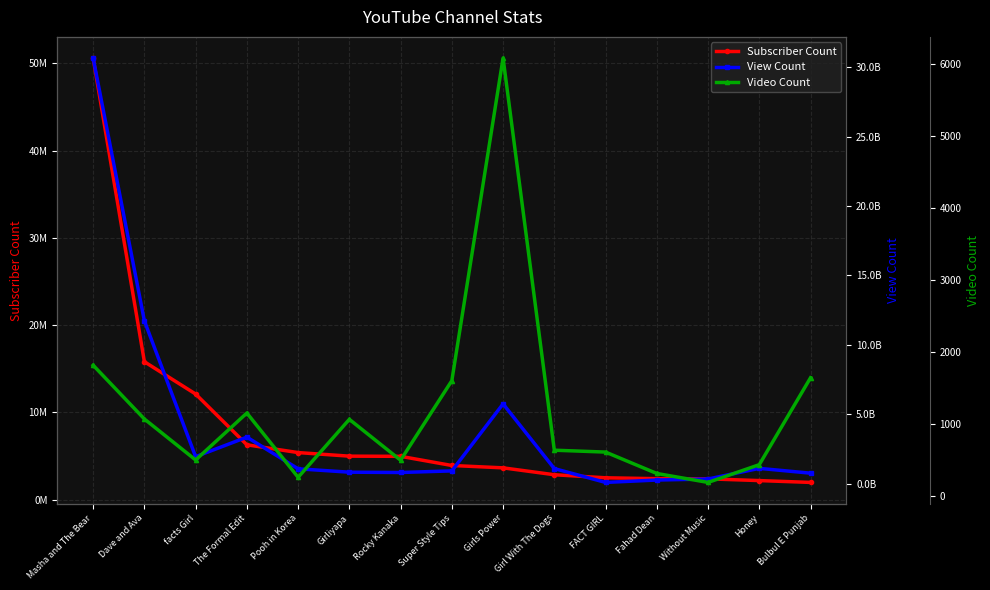

True or false: View Count and Subscriber Count cross at least once.

False